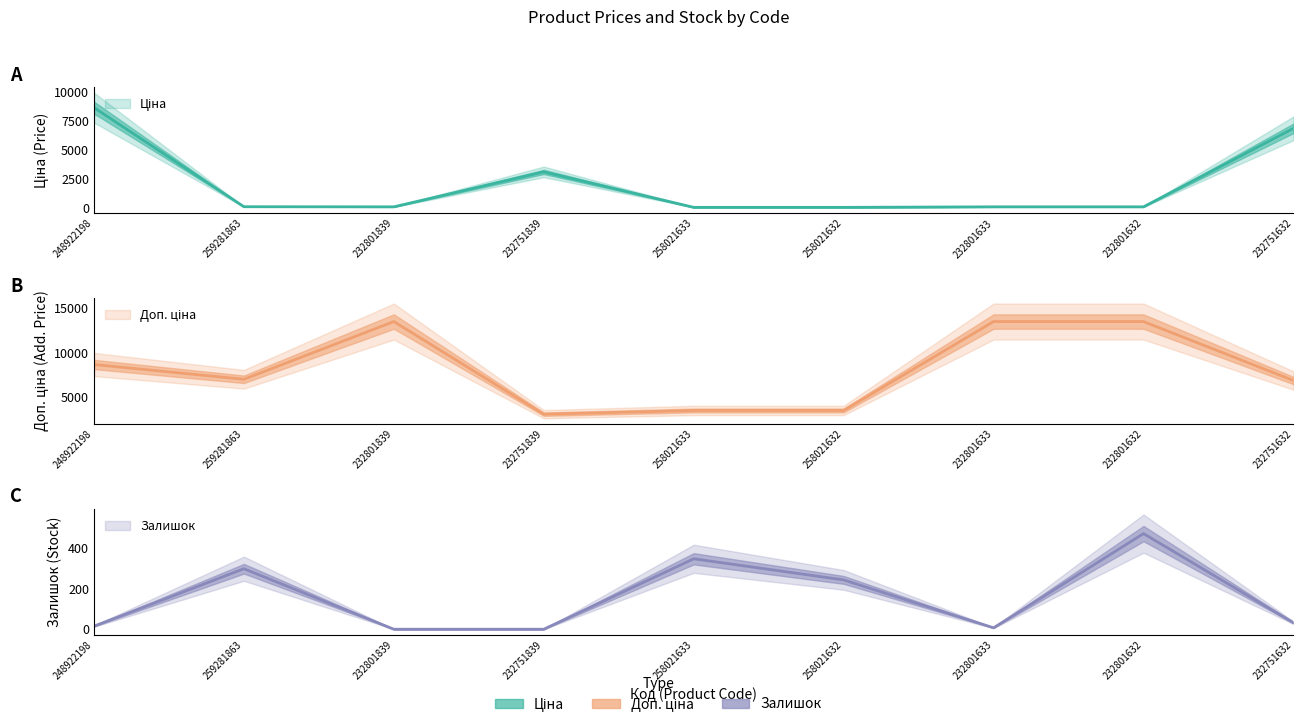

What is the label of the 2nd point from the left?

259281863